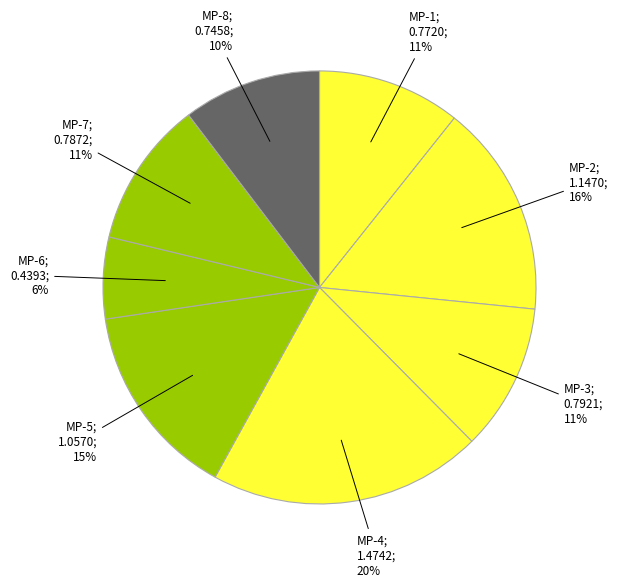

Count the number of slices in the pie.

8